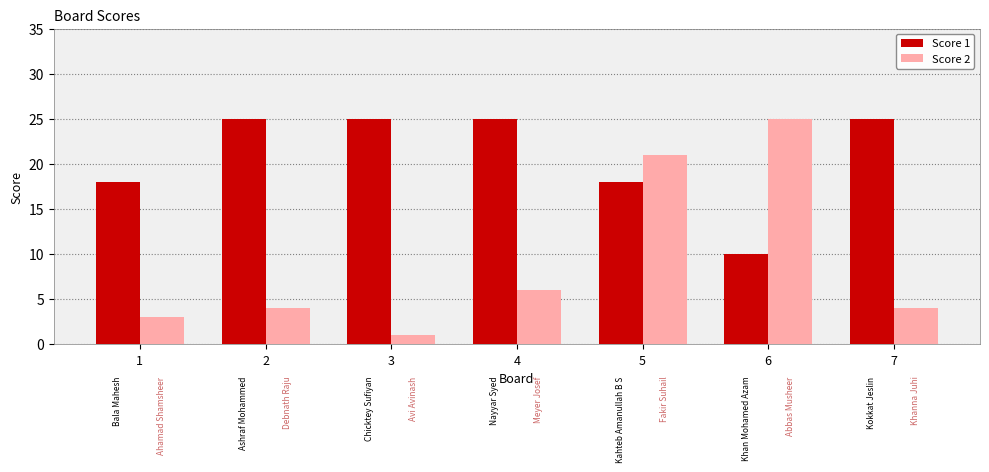

What is the value of the Score 2 bar at the 3rd from the left?

1